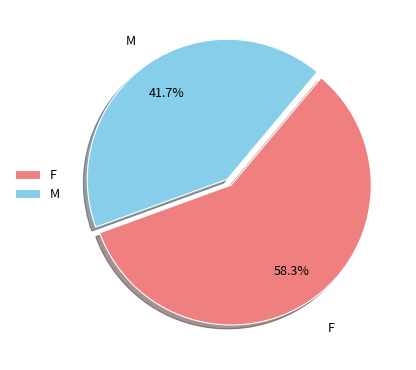

Is it true that M is 52% of the pie?

False